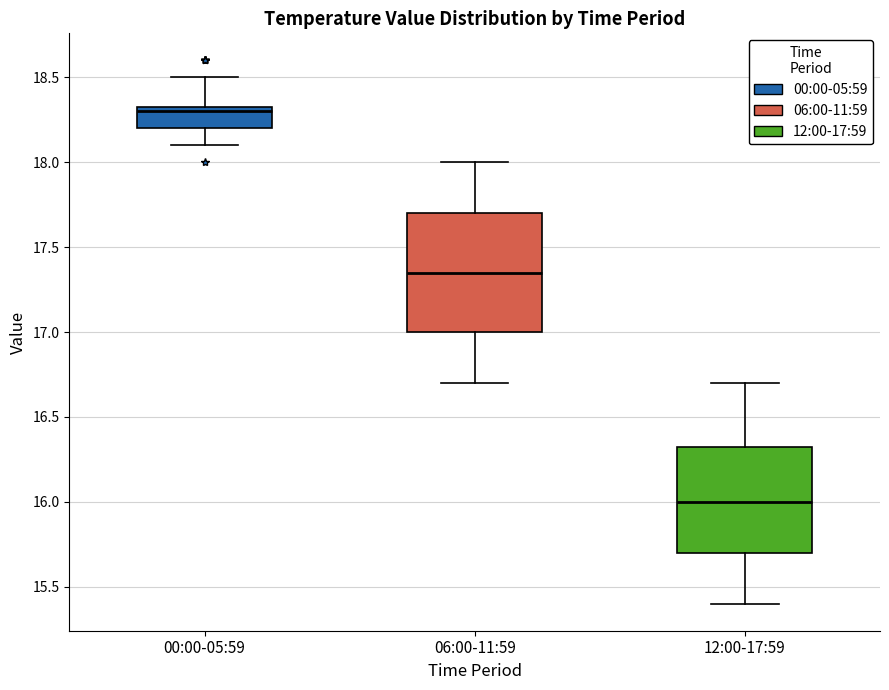

Comparing the boxes themselves (not the whiskers), which one is the tallest?

06:00-11:59